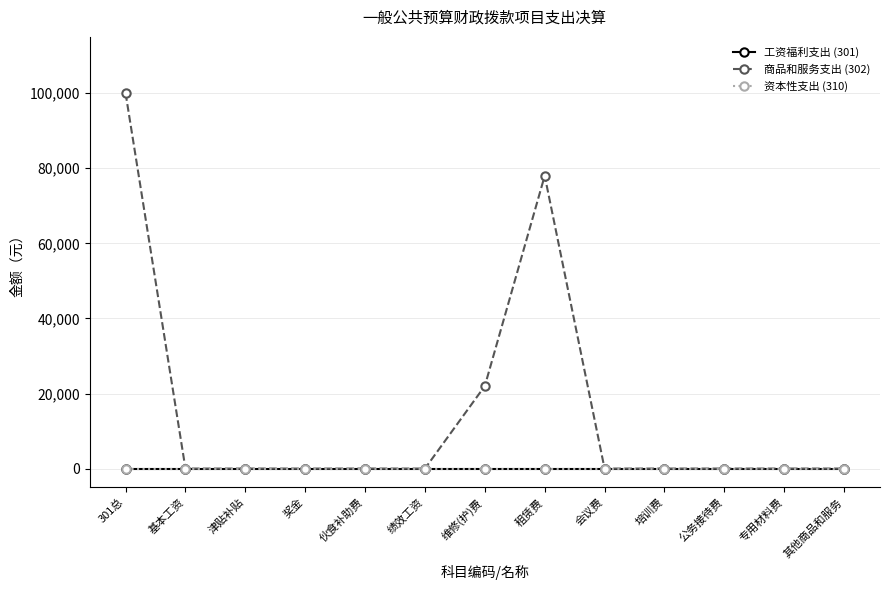

Which series has the largest total across all categories?

商品和服务支出 (302)